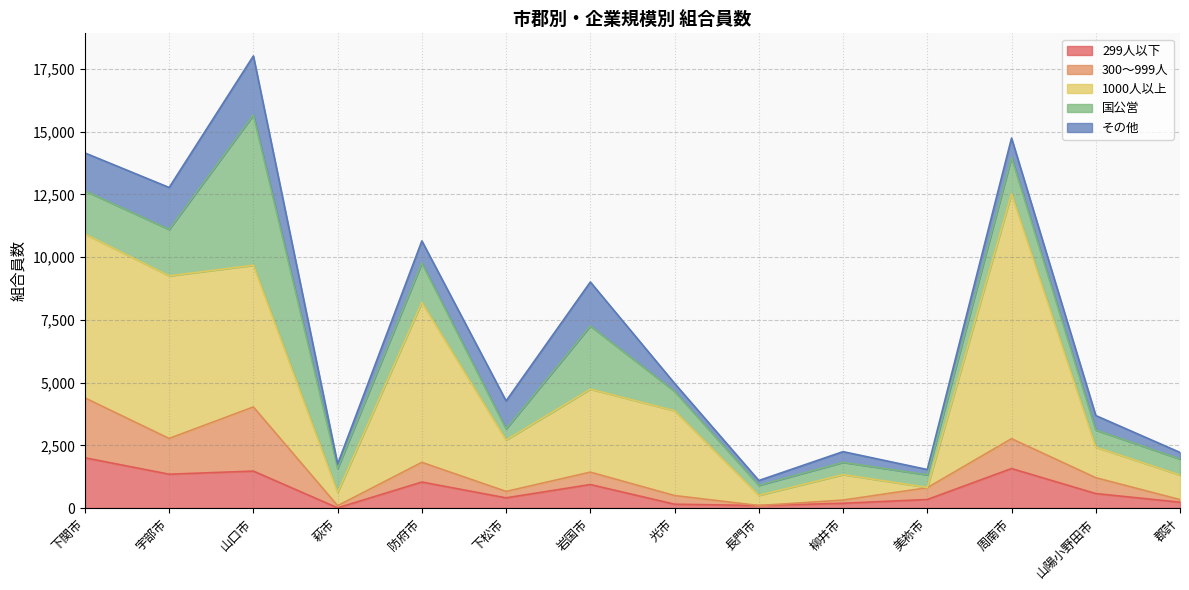

What are all the series names shown in the legend?

299人以下, 300～999人, 1000人以上, 国公営, その他